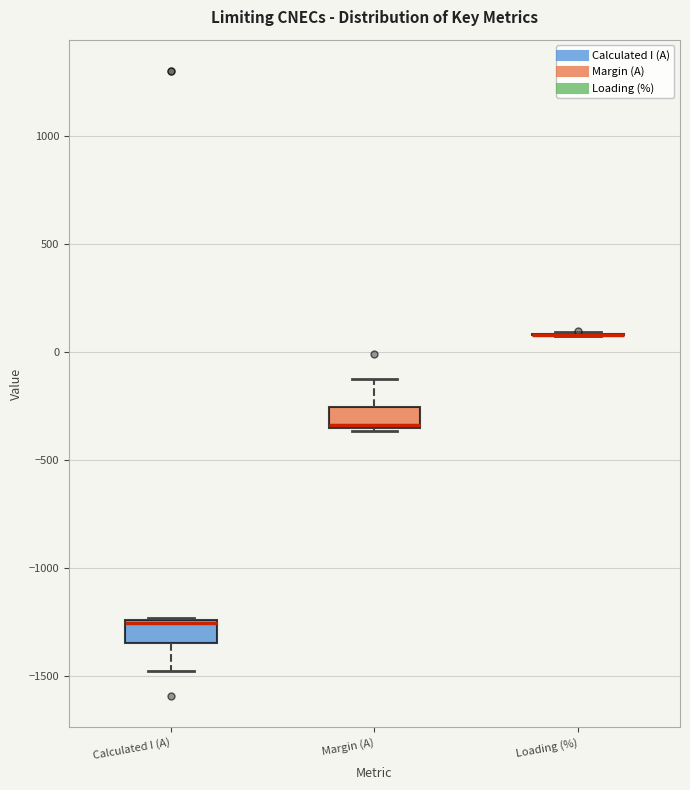

Reading left to right, transcribe this box plot: for each box, give where its median line is, the range the box spans, and where its two whiskers end, as read against the y-axis. The values are not printed on the chart, so give them approximately, as read against the axis.

Calculated I (A): median -1250, box -1350 to -1250, whiskers -1500 to -1250
Margin (A): median -350 (just above the box's lower edge), box -350 to -250, whiskers -350 to -100
Loading (%): box collapsed to a line at 100, whiskers 100 to 100